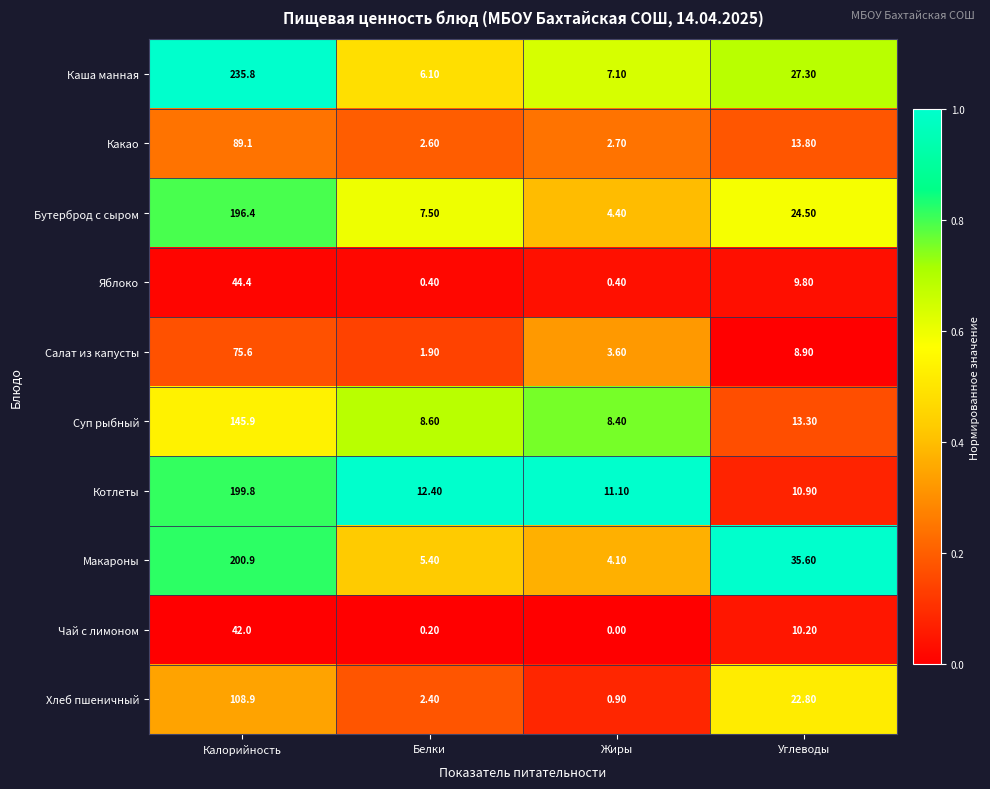

What is the greatest value displayed?

235.8